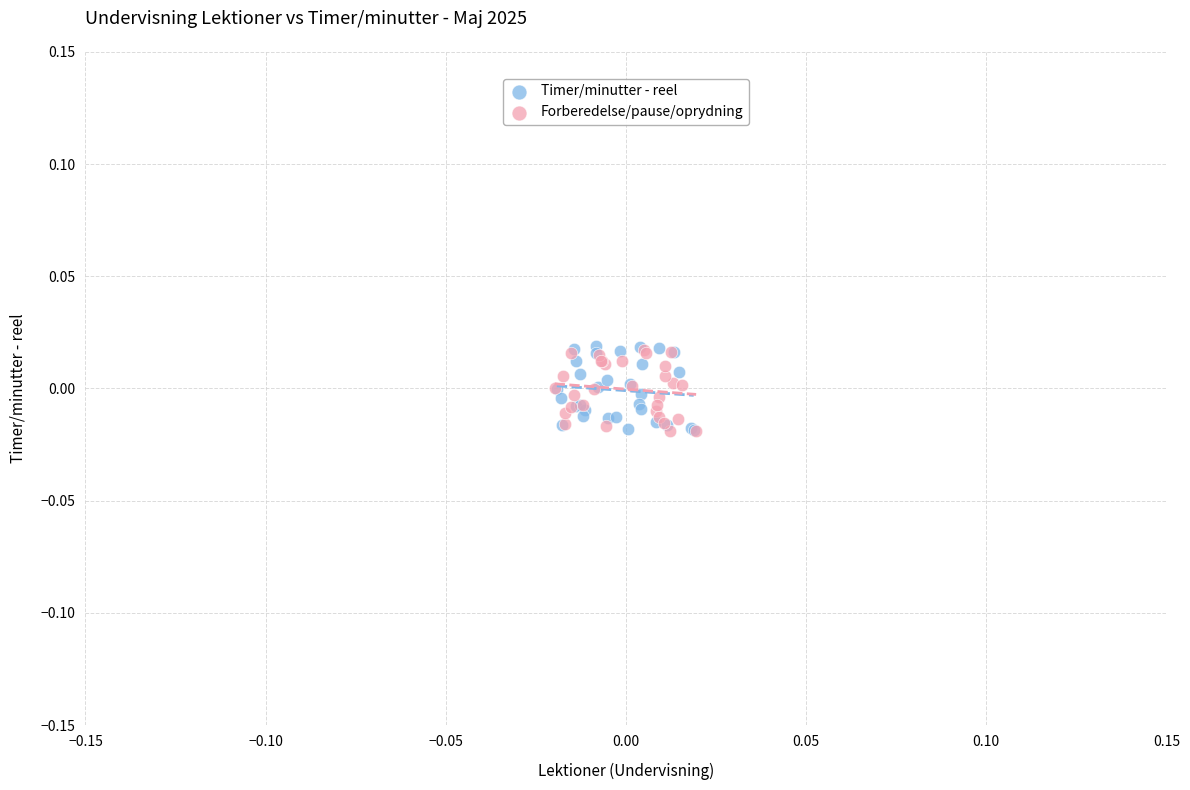

What are all the series names shown in the legend?

Timer/minutter - reel, Forberedelse/pause/oprydning